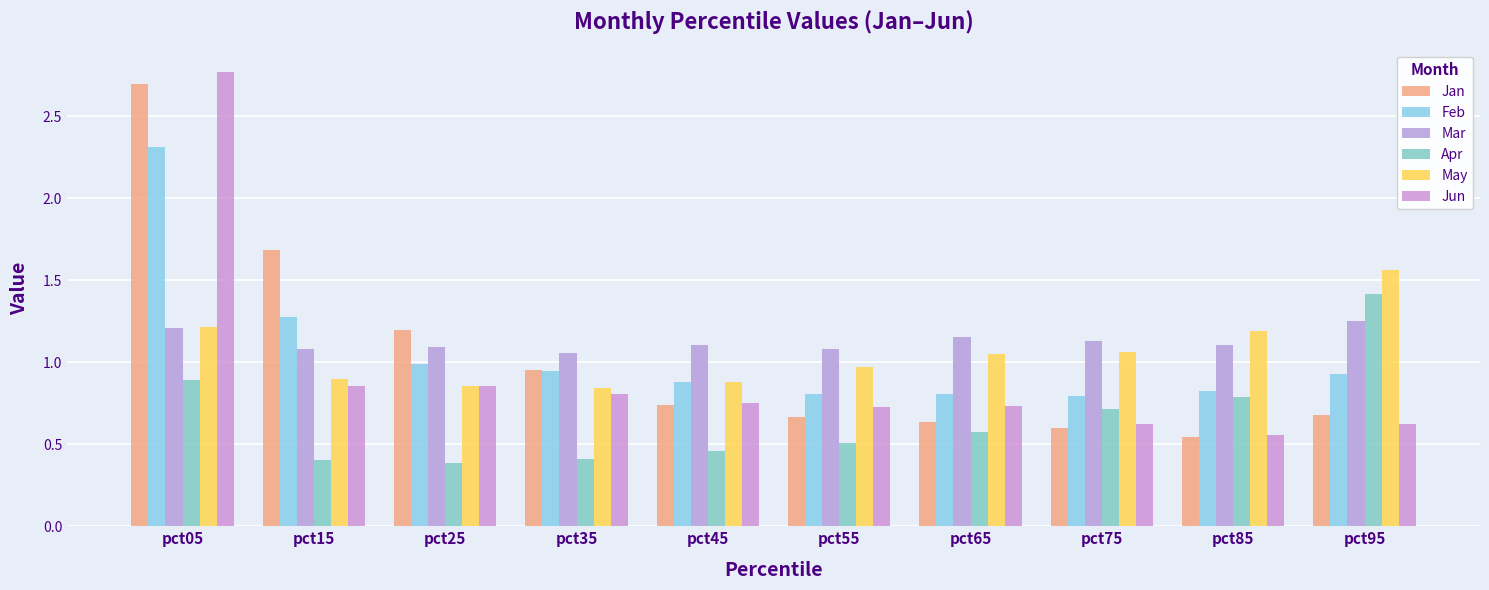

At which category is the sum across all series the highest?

pct05